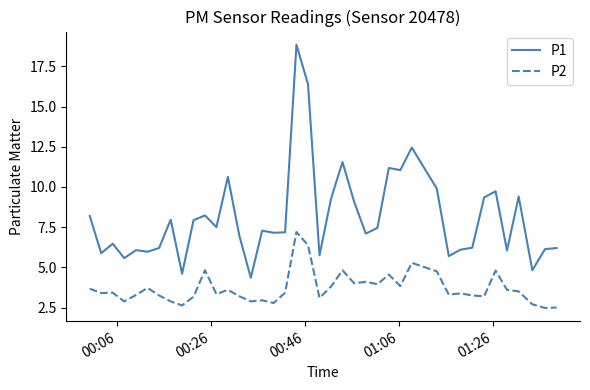

At how many categories does at least one series exceed 12?

3